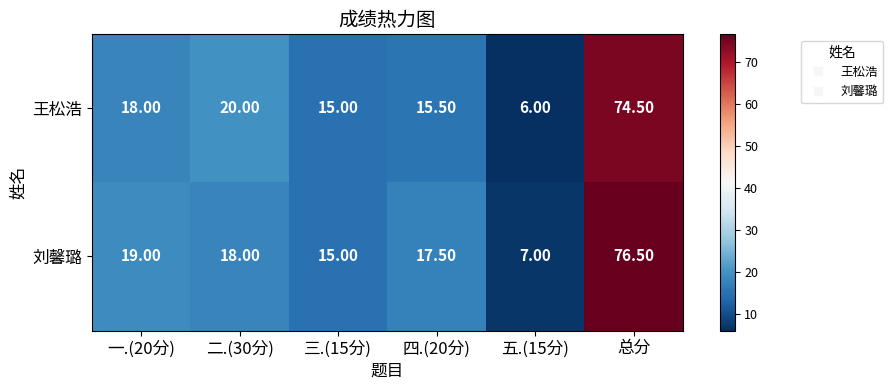

Between 二.(30分) and 五.(15分), which series saw the biggest shift?

王松浩